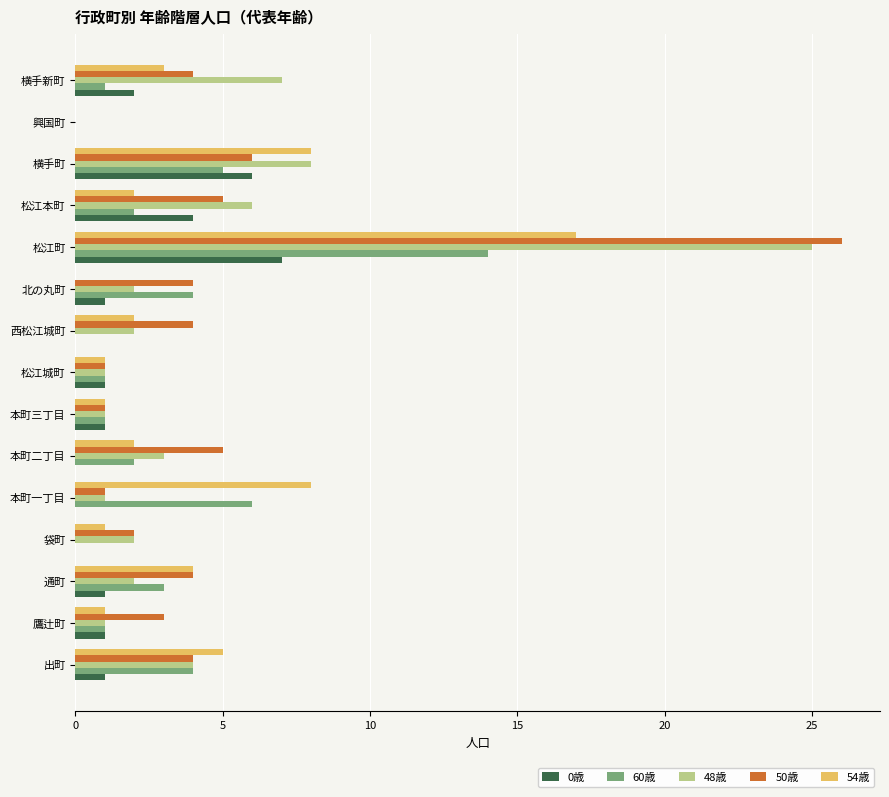

Is it true that 60歳 equals 21 at 松江町?

False